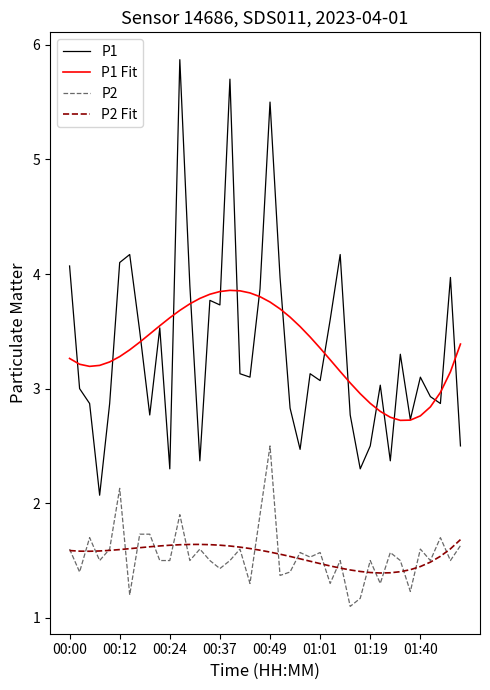

What is the smallest value displayed?

1.1